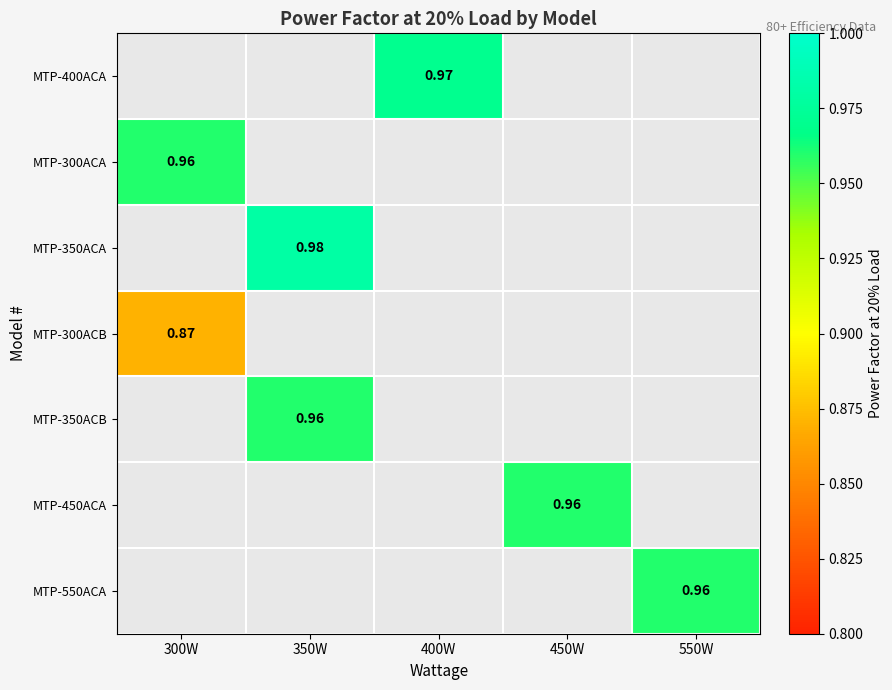

Which category has the lowest value in the MTP-300ACB series?

300W